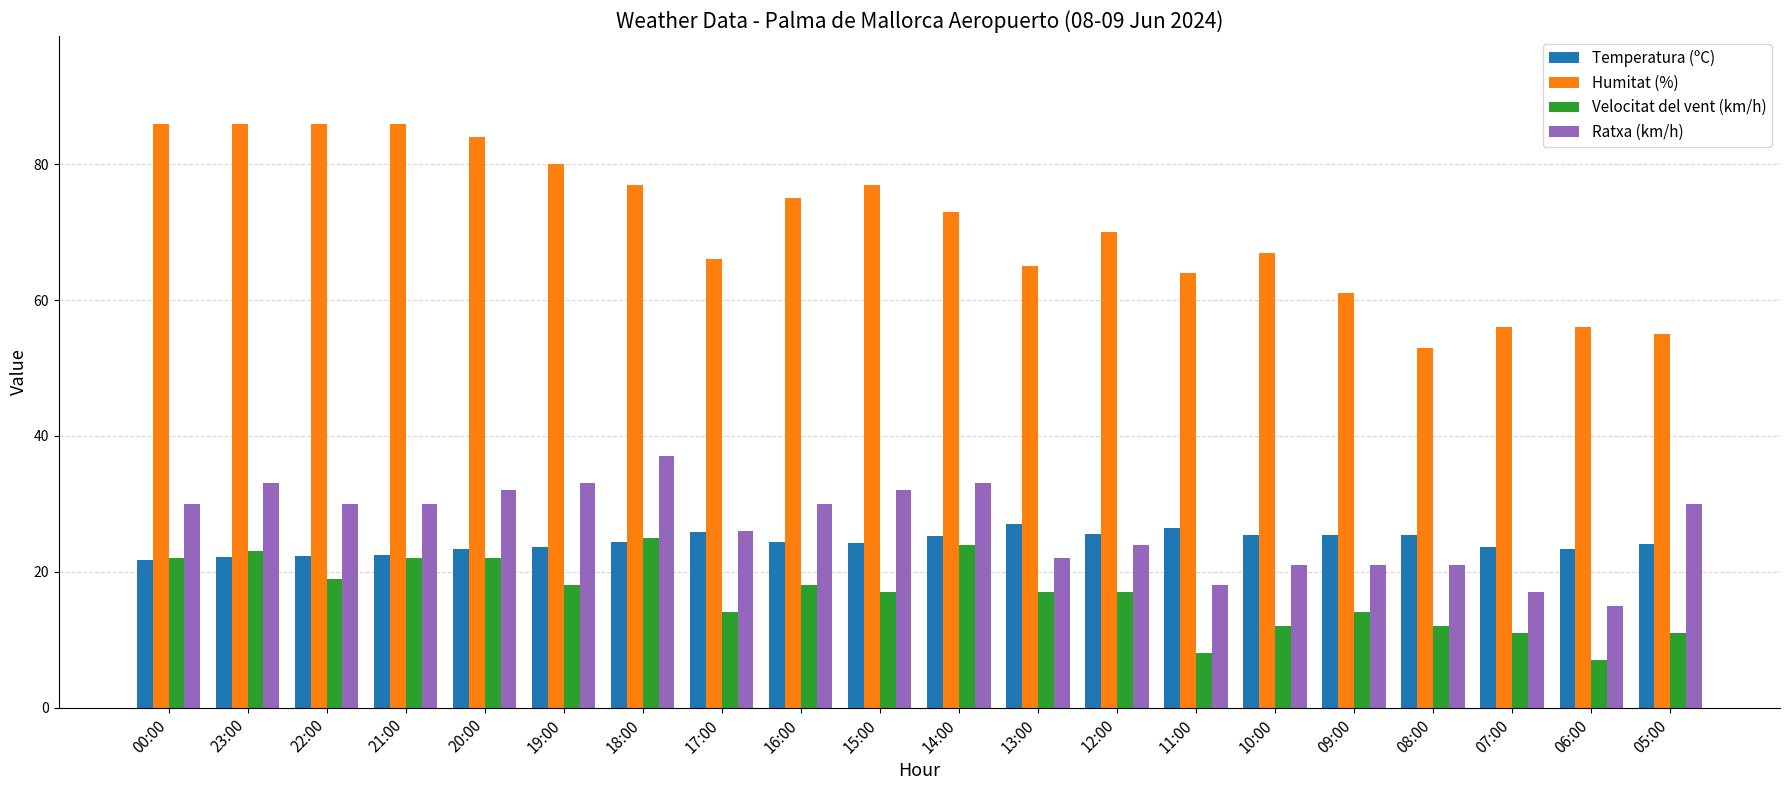

True or false: Temperatura (ºC) has a value of 27.0 at 13:00.

True